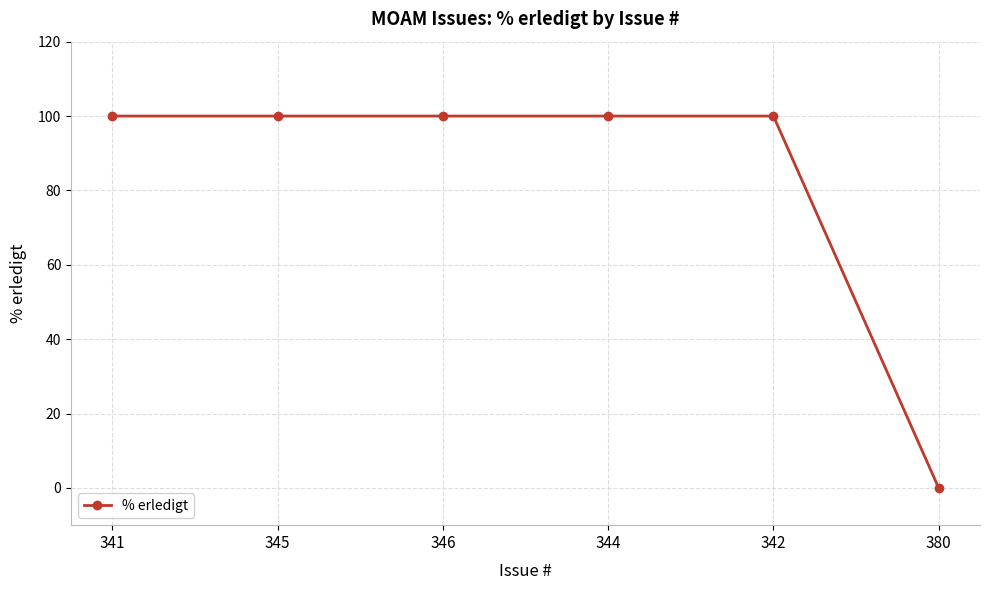

The value at 342 is 67. True or false?

False